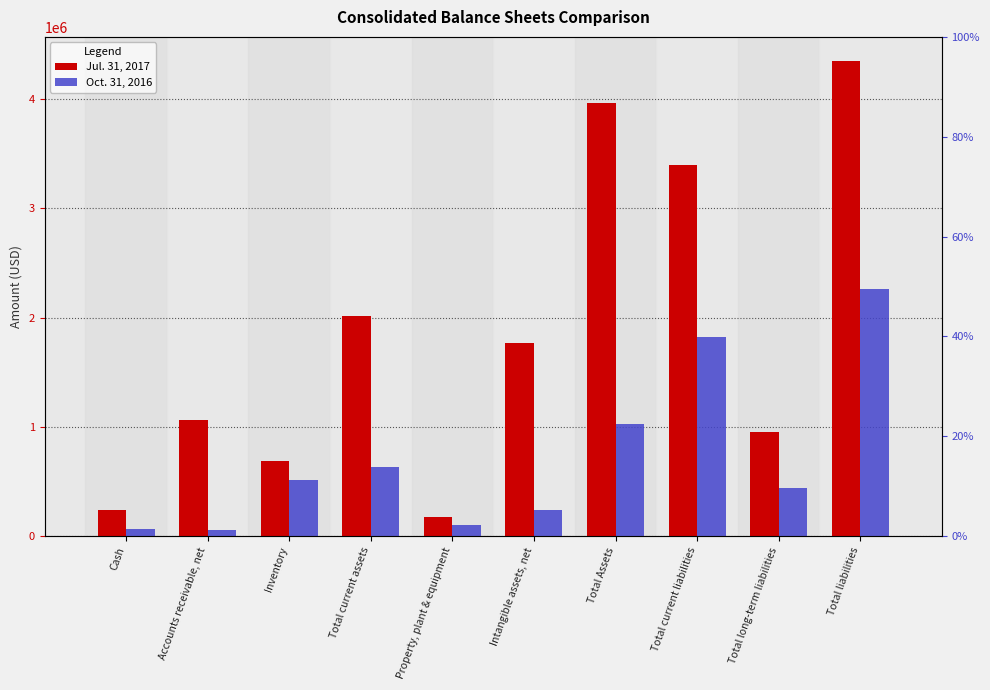

What is the approximate value of Jul. 31, 2017 at Intangible assets, net?

1770395